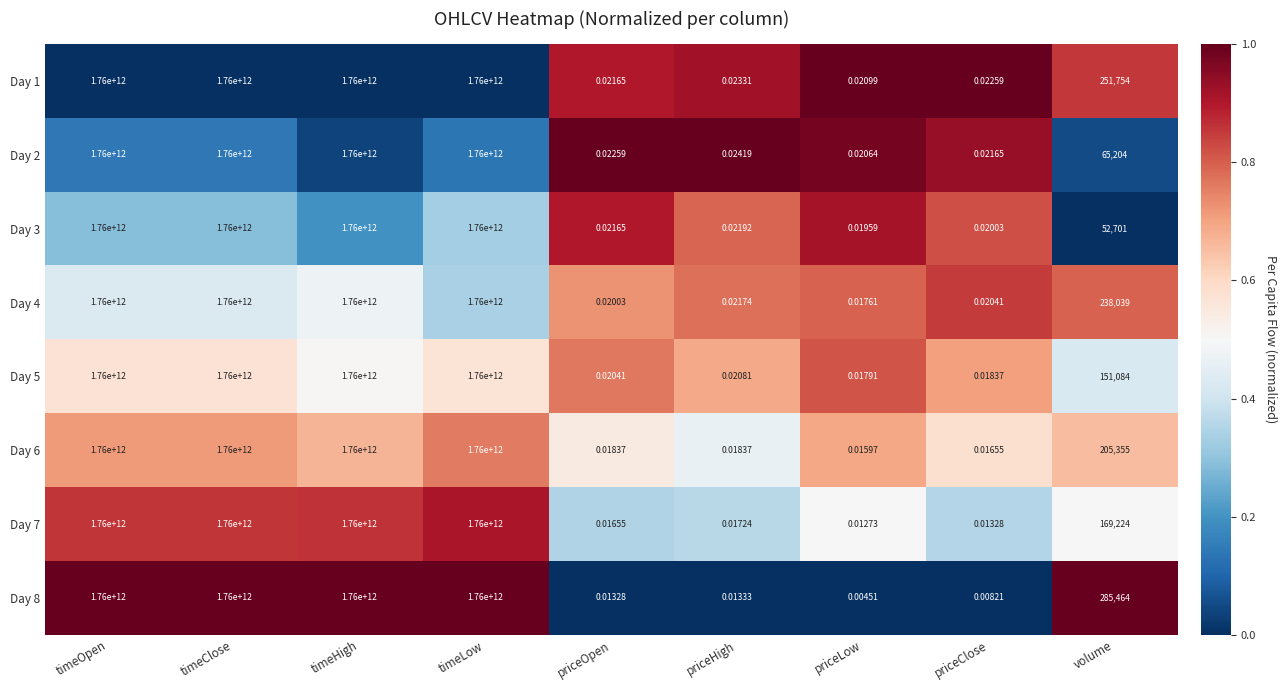

Between timeHigh and volume, which series saw the biggest shift?

Day 3